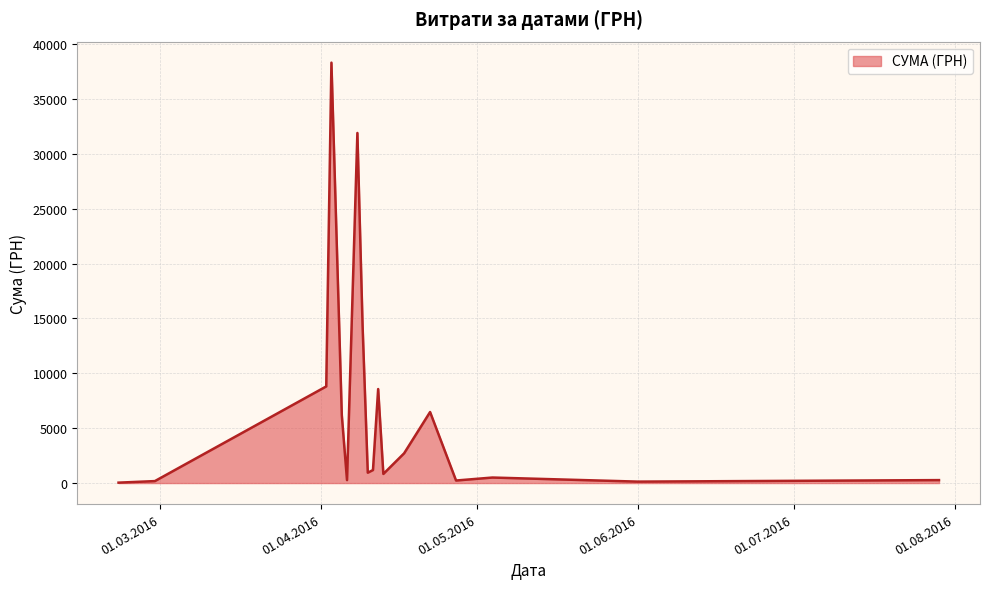

Does the chart display data point markers on the line(s)?

No